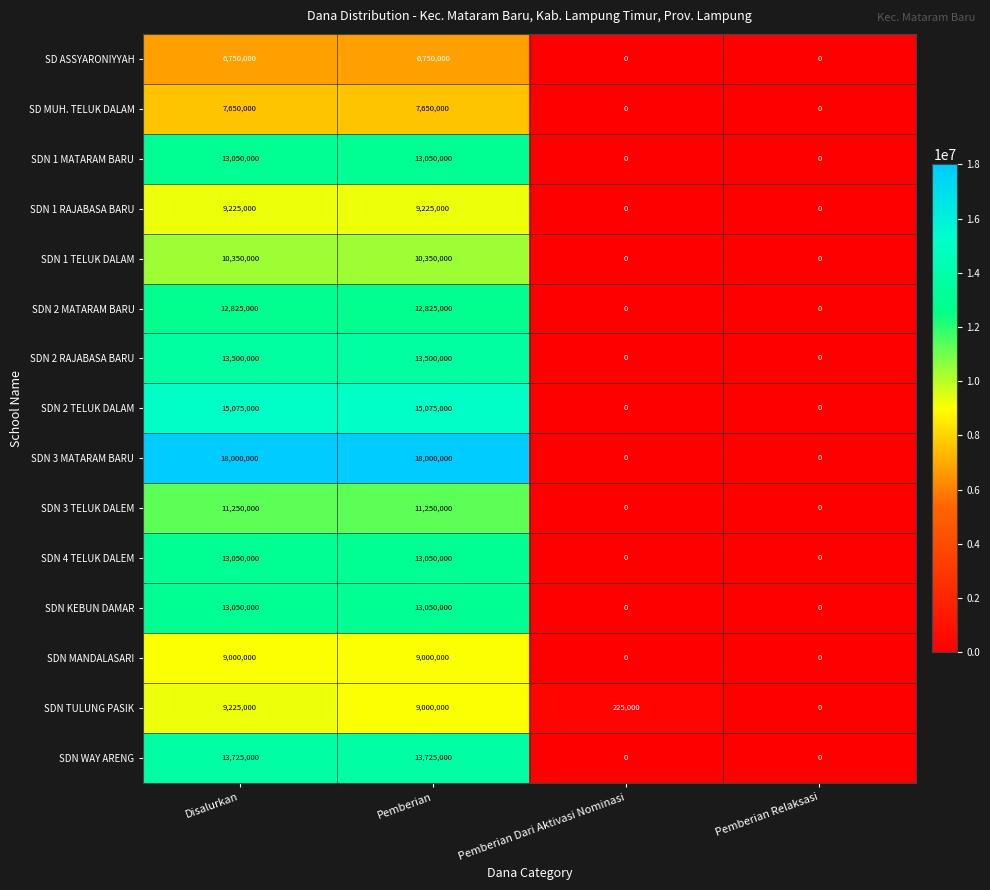

How many categories are shown in the chart?

4